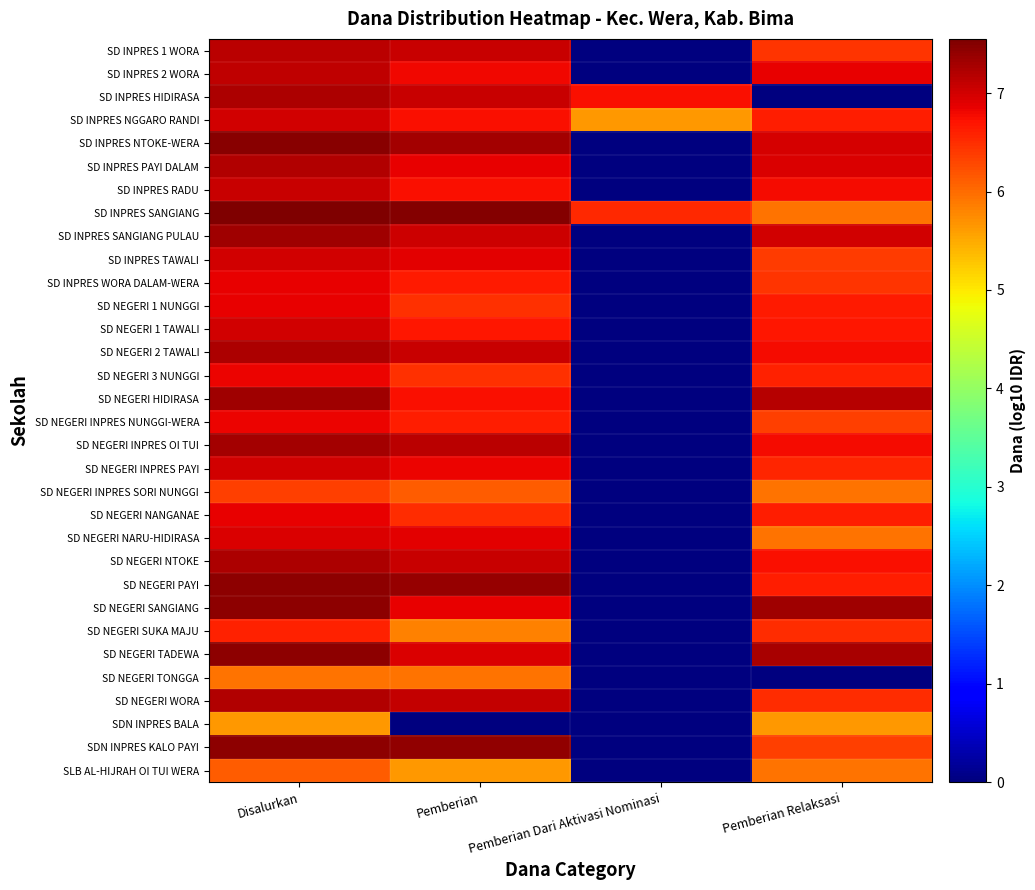

Count the number of categories in the chart.

4